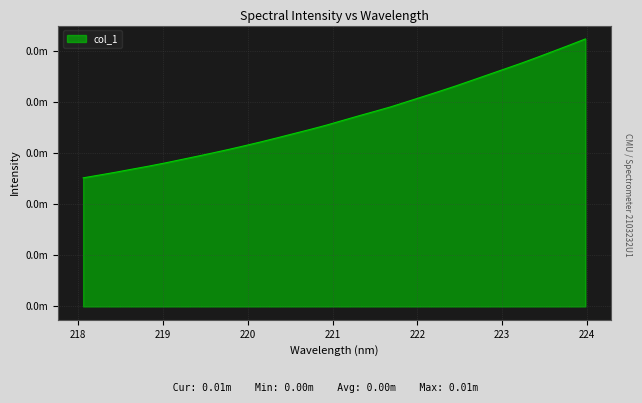

List the labels in order of value, largest first.

223.9802, 223.7895, 223.5987, 223.408, 223.2172, 223.0264, 222.8355, 222.6447, 222.4538, 222.263, 222.0721, 221.8812, 221.6902, 221.4993, 221.3083, 221.1174, 220.9264, 220.7354, 220.5444, 220.3533, 220.1623, 219.9712, 219.7801, 219.589, 219.3979, 219.2067, 219.0156, 218.8244, 218.6332, 218.442, 218.2508, 218.0596